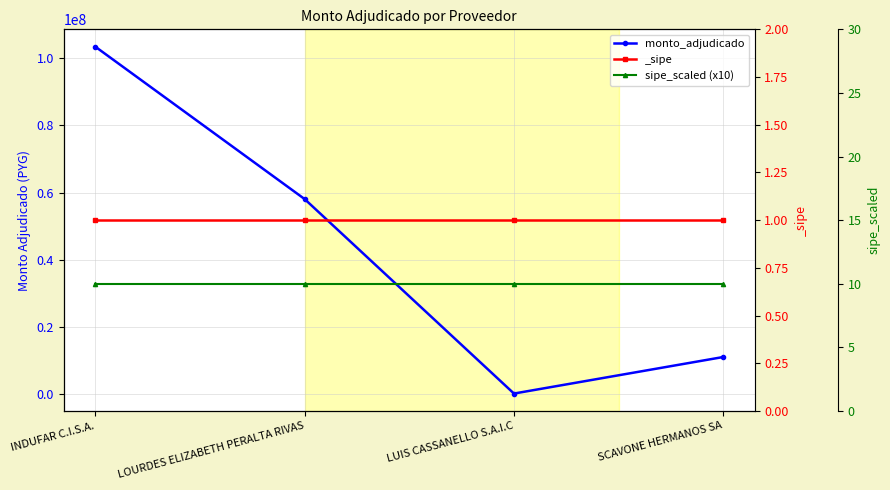

The monto_adjudicado series shows 252000 at LUIS CASSANELLO S.A.I.C. True or false?

True